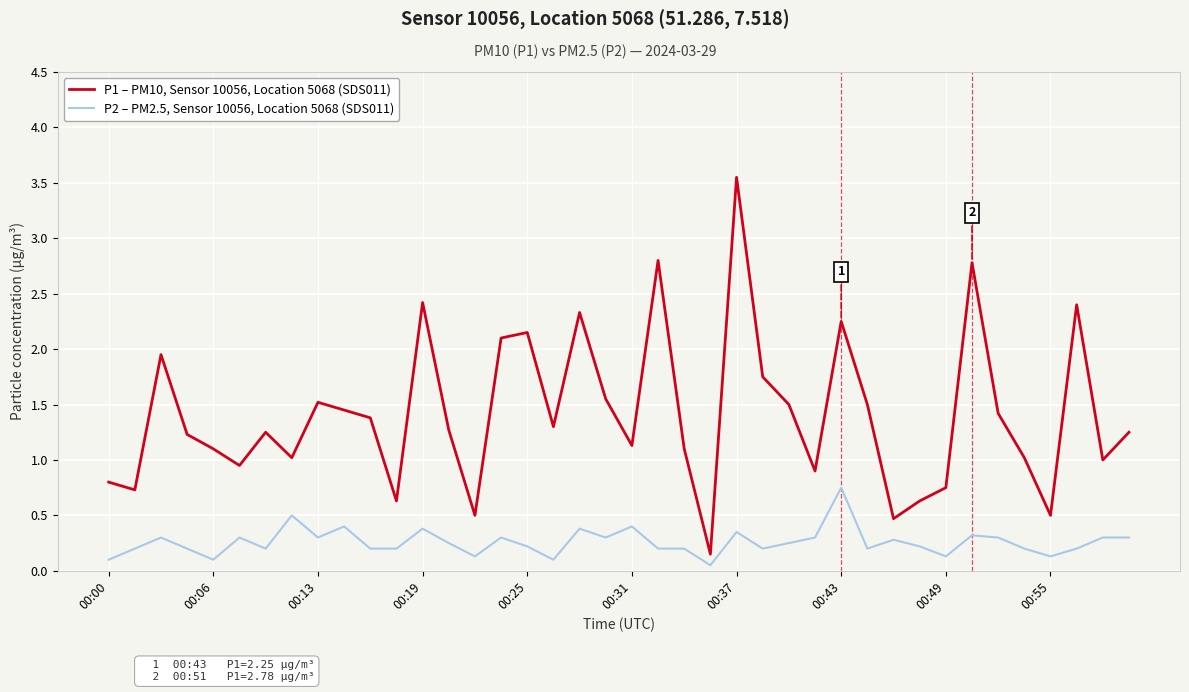

List the series in order of their overall mean, highest first.

P1 – PM10, Sensor 10056, Location 5068 (SDS011), P2 – PM2.5, Sensor 10056, Location 5068 (SDS011)